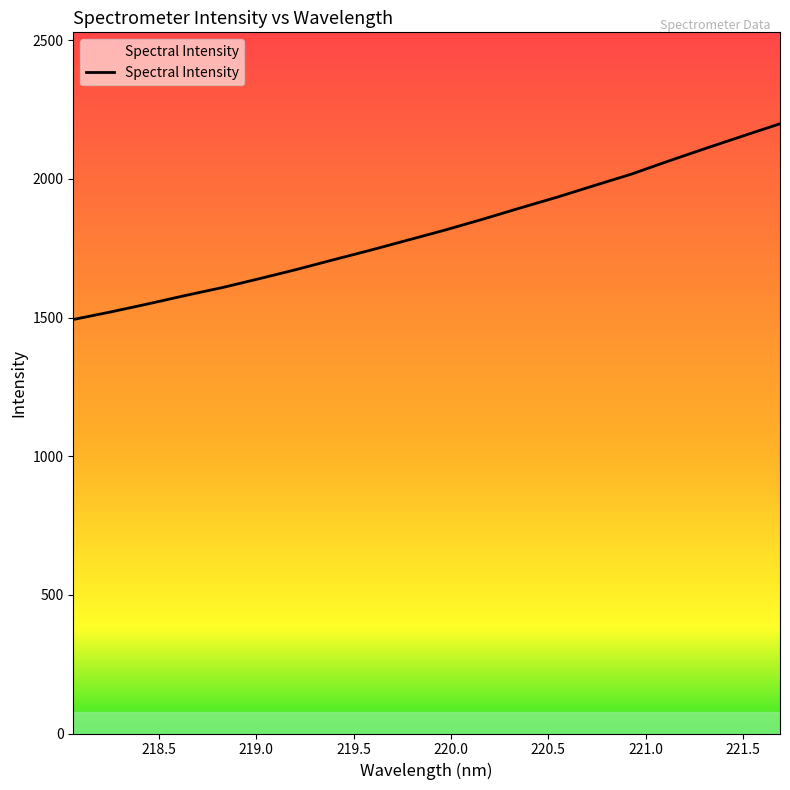

What is the greatest value displayed?

2198.7